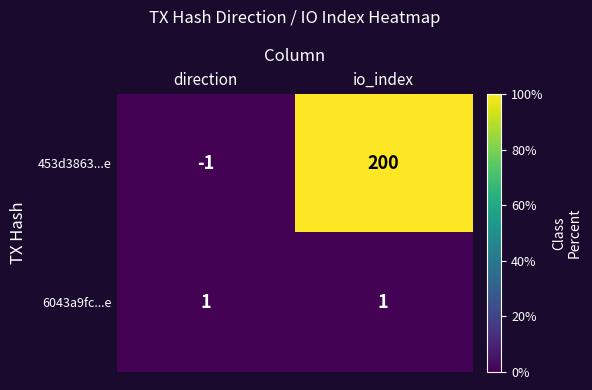

What is the average value of the 453d3863...e series?

100